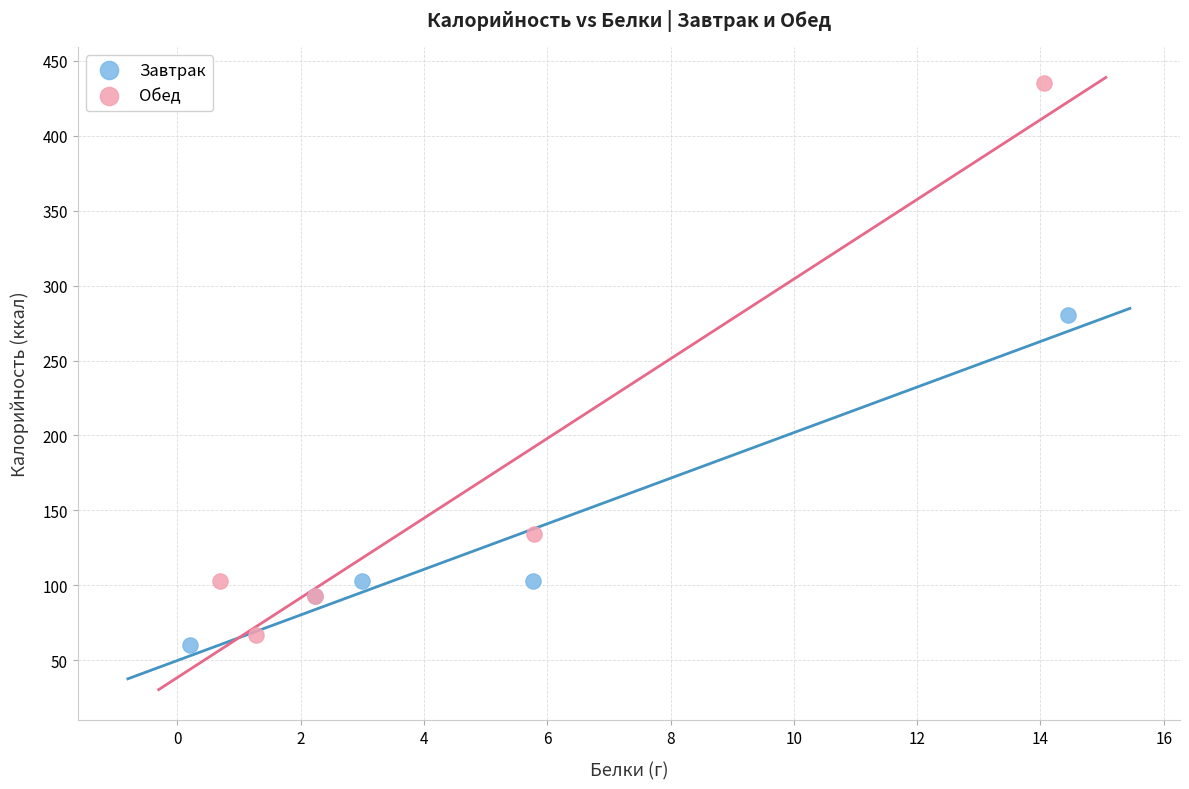

Which series contains the highest Y value?

Обед